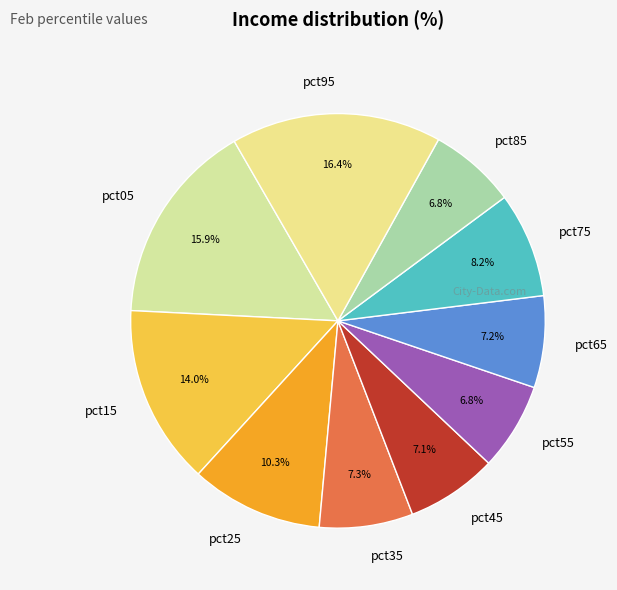

What percentage do pct15 and pct95 together represent?

30.4%